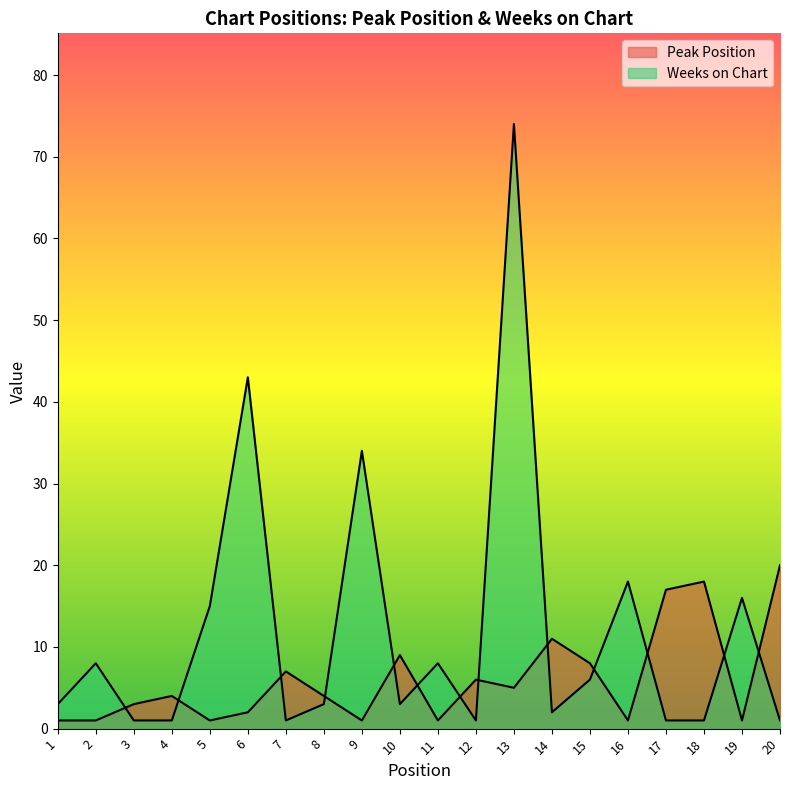

What is the greatest value displayed?

74